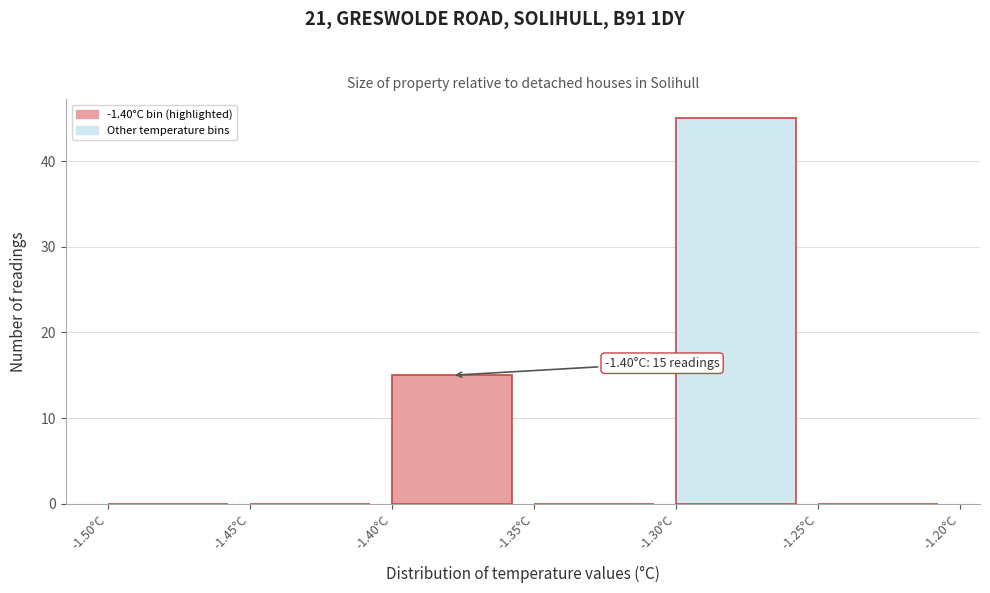

Over which range of the x-axis is the bar tallest?

-1.30 to -1.25